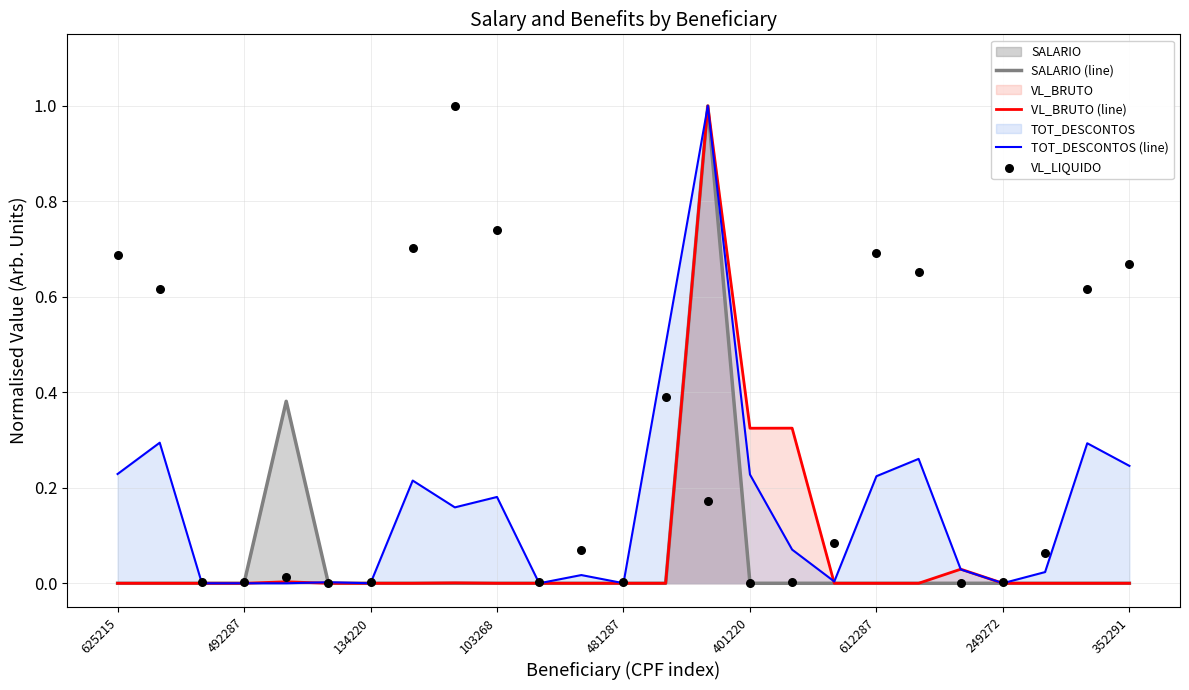

True or false: SALARIO (line) has a value of 0.0 at 134220.

True